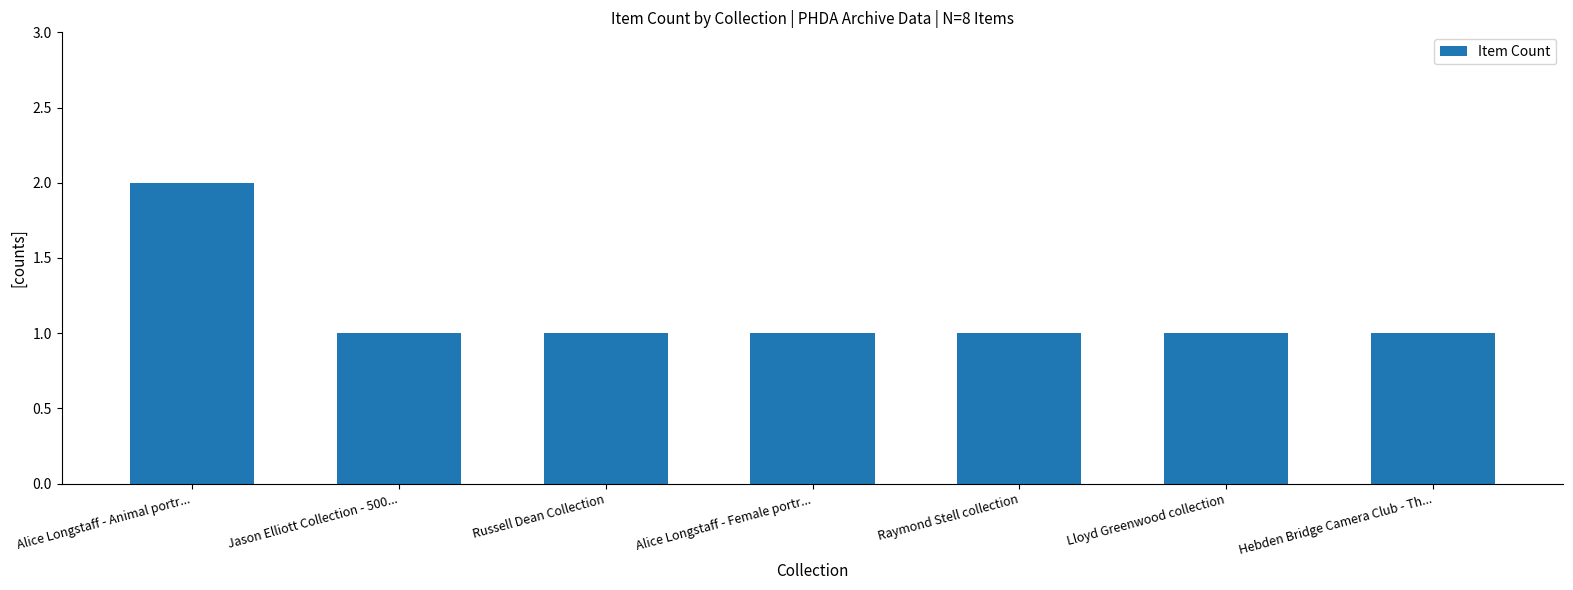

The value at Russell Dean Collection is 2. True or false?

False